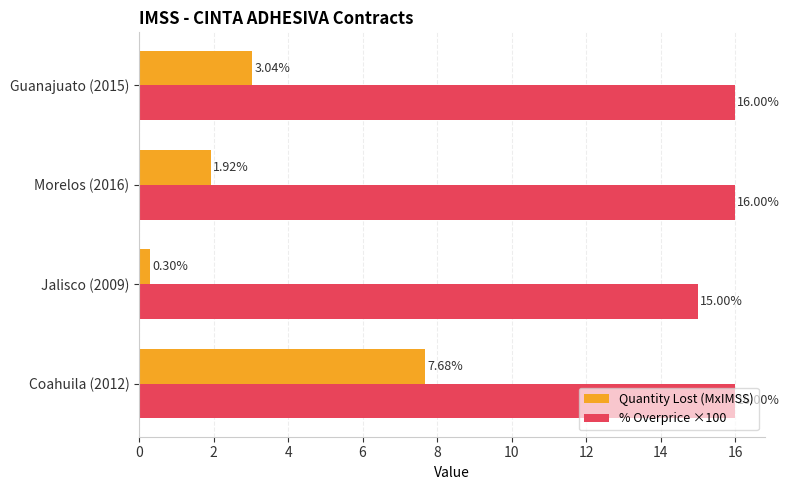

Which series has the largest total across all categories?

% Overprice ×100